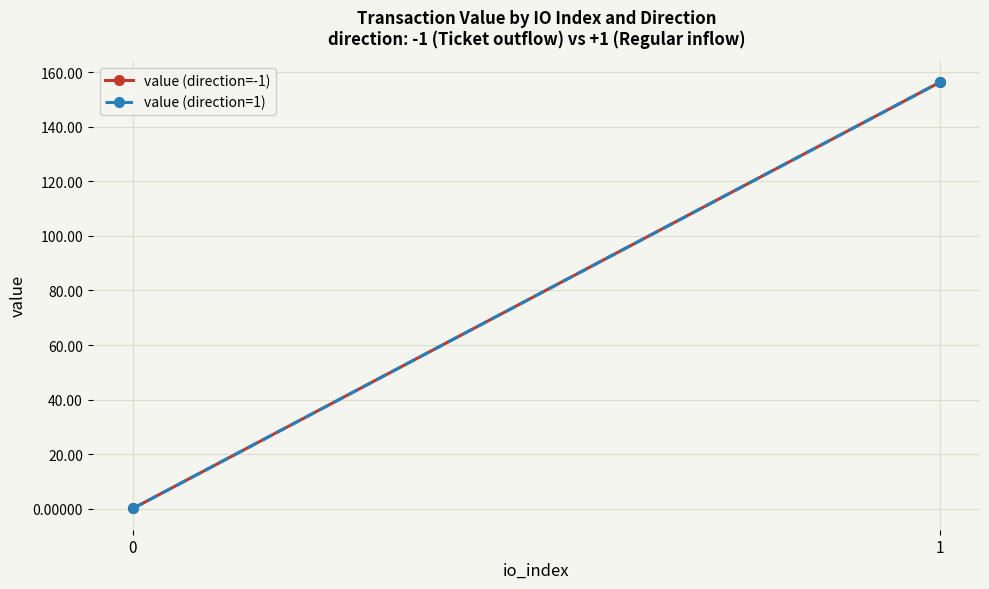

The value of value (direction=-1) at 0 is 0.2. True or false?

False